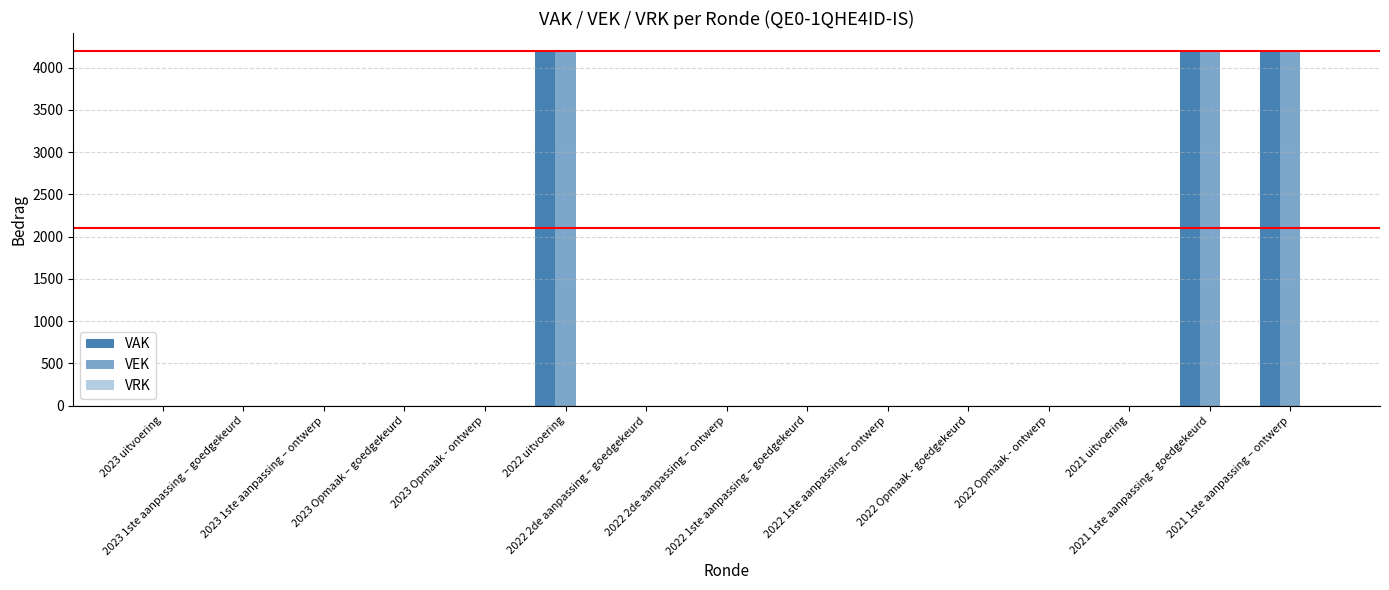

Reading left to right, list all the values displayed in this chart.

VAK: 2023 uitvoering=0	2023 1ste aanpassing – goedgekeurd=0	2023 1ste aanpassing – ontwerp=0	2023 Opmaak – goedgekeurd=0	2023 Opmaak - ontwerp=0	2022 uitvoering=4200	2022 2de aanpassing – goedgekeurd=0	2022 2de aanpassing – ontwerp=0	2022 1ste aanpassing – goedgekeurd=0	2022 1ste aanpassing – ontwerp=0	2022 Opmaak - goedgekeurd=0	2022 Opmaak - ontwerp=0	2021 uitvoering=0	2021 1ste aanpassing - goedgekeurd=4200	2021 1ste aanpassing – ontwerp=4200
VEK: 2023 uitvoering=0	2023 1ste aanpassing – goedgekeurd=0	2023 1ste aanpassing – ontwerp=0	2023 Opmaak – goedgekeurd=0	2023 Opmaak - ontwerp=0	2022 uitvoering=4200	2022 2de aanpassing – goedgekeurd=0	2022 2de aanpassing – ontwerp=0	2022 1ste aanpassing – goedgekeurd=0	2022 1ste aanpassing – ontwerp=0	2022 Opmaak - goedgekeurd=0	2022 Opmaak - ontwerp=0	2021 uitvoering=0	2021 1ste aanpassing - goedgekeurd=4200	2021 1ste aanpassing – ontwerp=4200
VRK: 2023 uitvoering=0	2023 1ste aanpassing – goedgekeurd=0	2023 1ste aanpassing – ontwerp=0	2023 Opmaak – goedgekeurd=0	2023 Opmaak - ontwerp=0	2022 uitvoering=0	2022 2de aanpassing – goedgekeurd=0	2022 2de aanpassing – ontwerp=0	2022 1ste aanpassing – goedgekeurd=0	2022 1ste aanpassing – ontwerp=0	2022 Opmaak - goedgekeurd=0	2022 Opmaak - ontwerp=0	2021 uitvoering=0	2021 1ste aanpassing - goedgekeurd=0	2021 1ste aanpassing – ontwerp=0